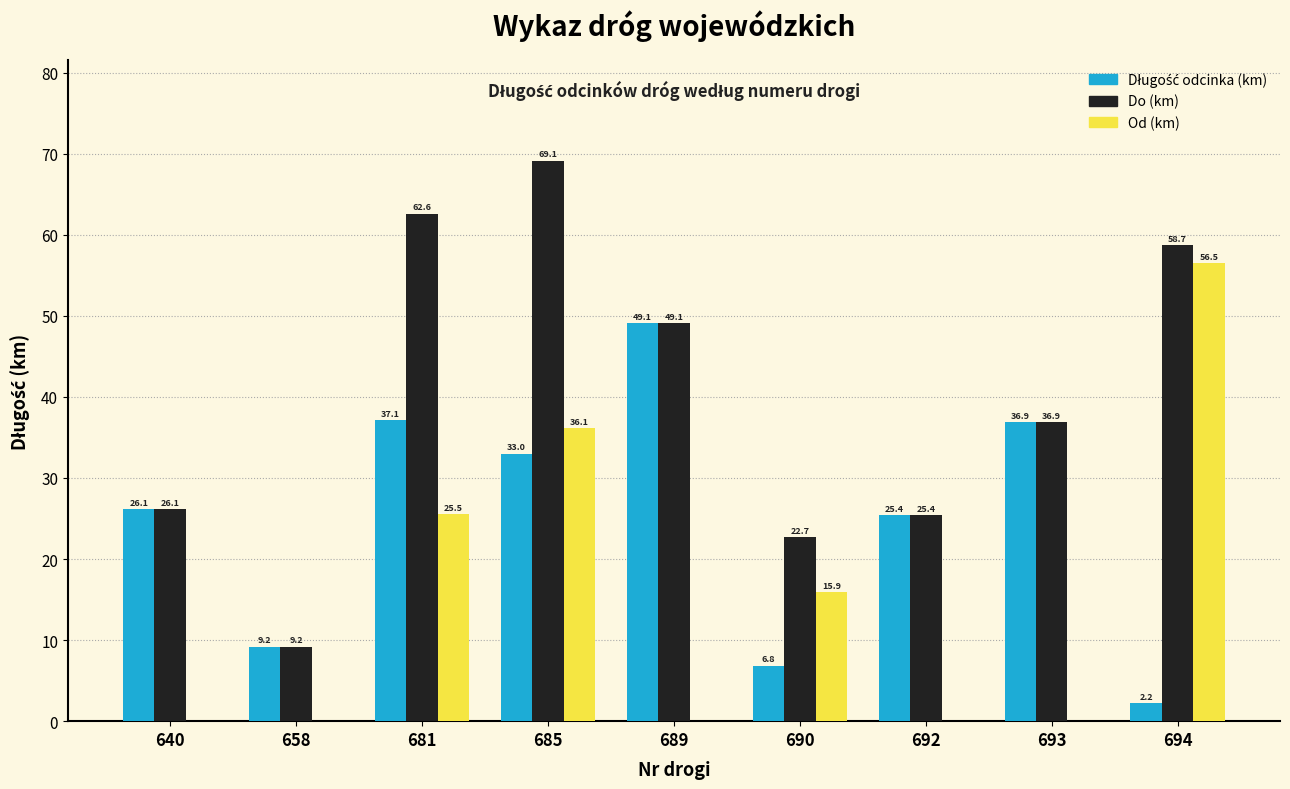

The Do (km) series shows 25.4 at 692. True or false?

True